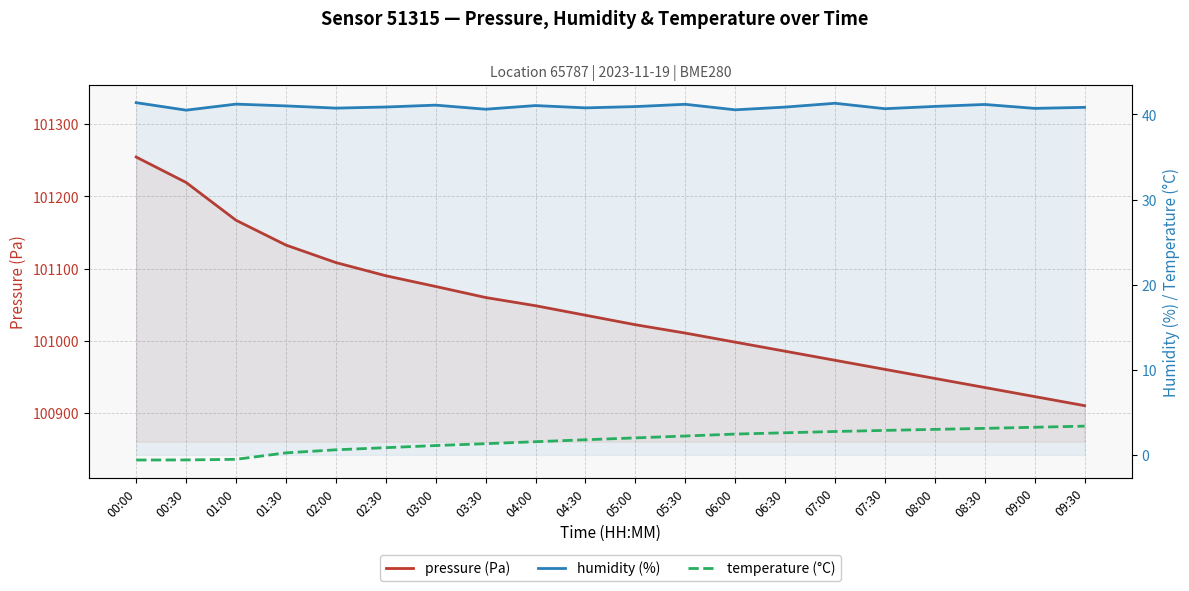

True or false: humidity (%) has a value of 17.8 at 07:00.

False